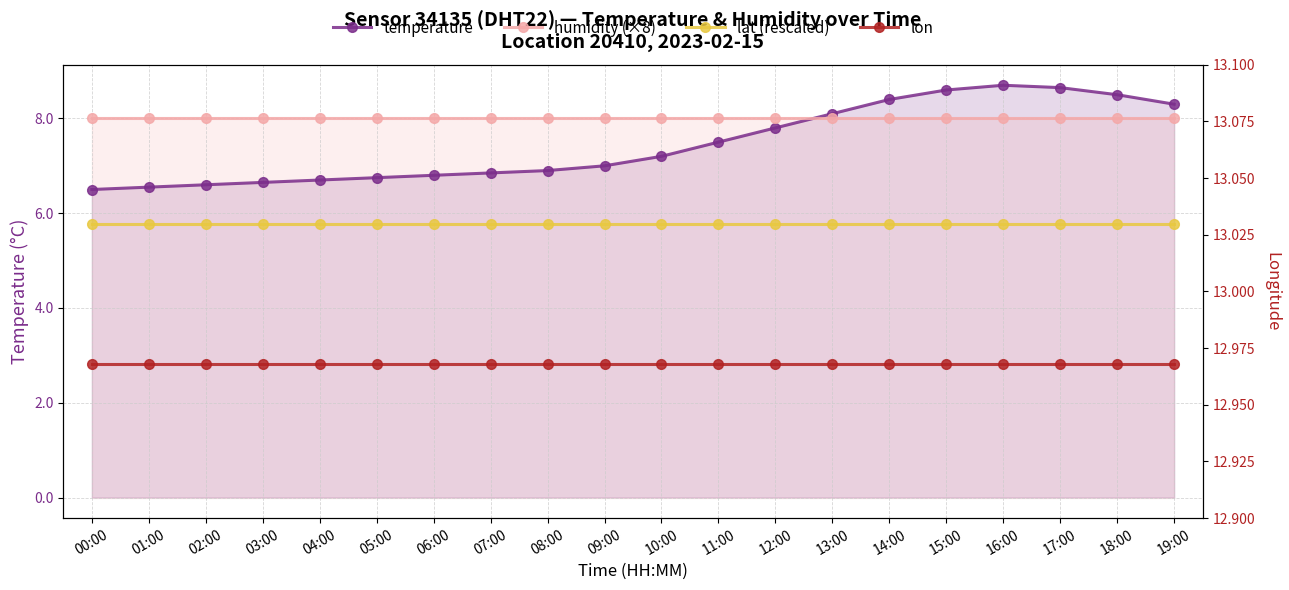

True or false: lon has more than 2 points higher than both neighbors.

False